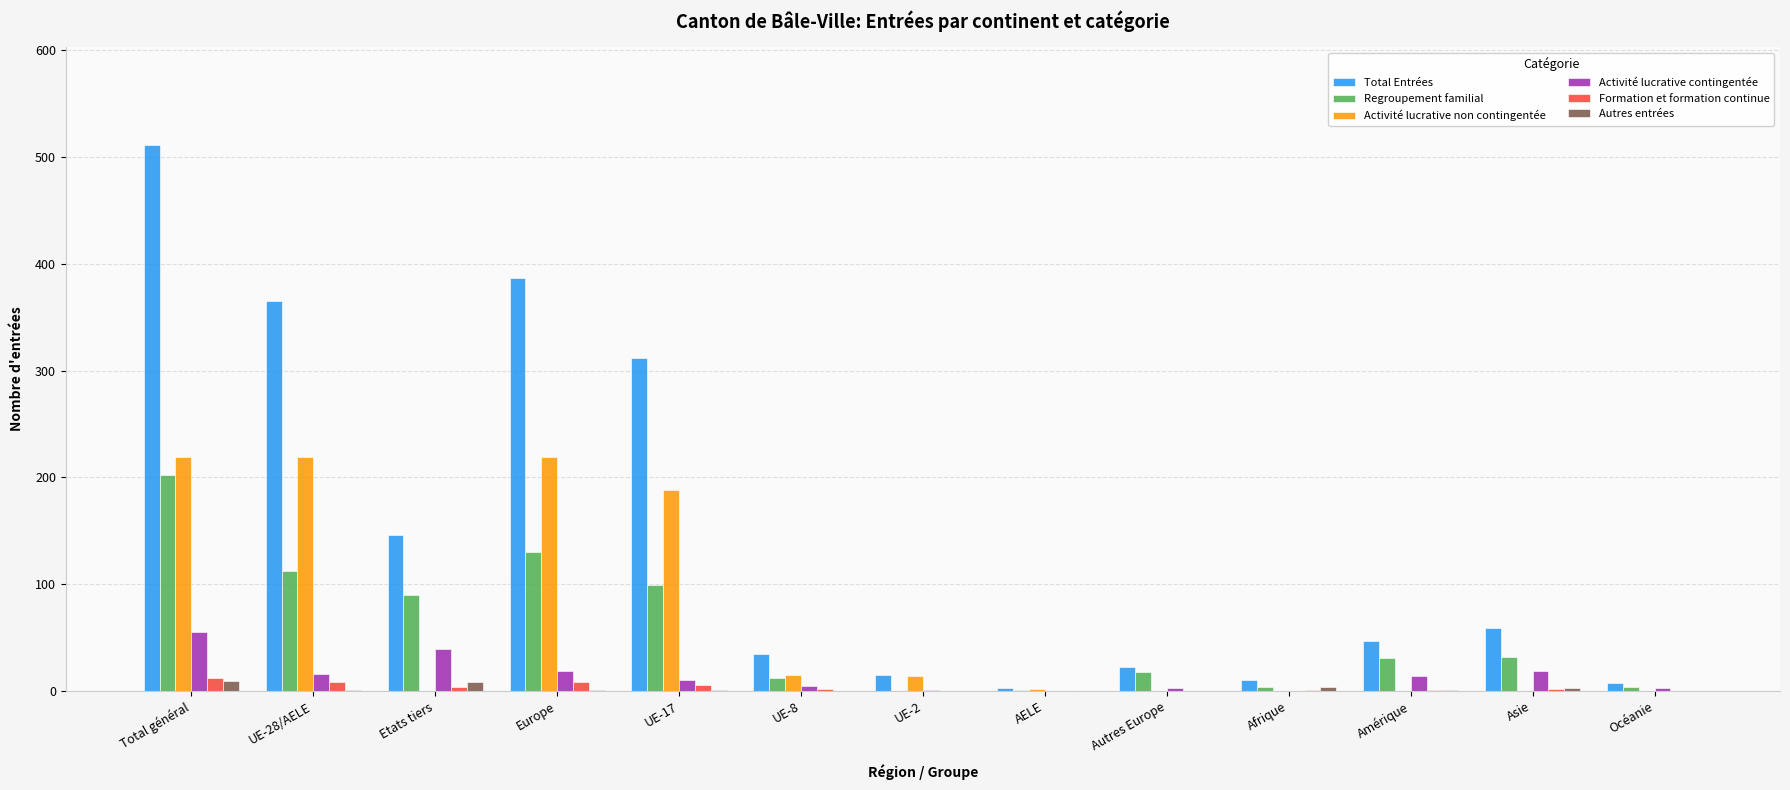

At which category is the sum across all series the highest?

Total général